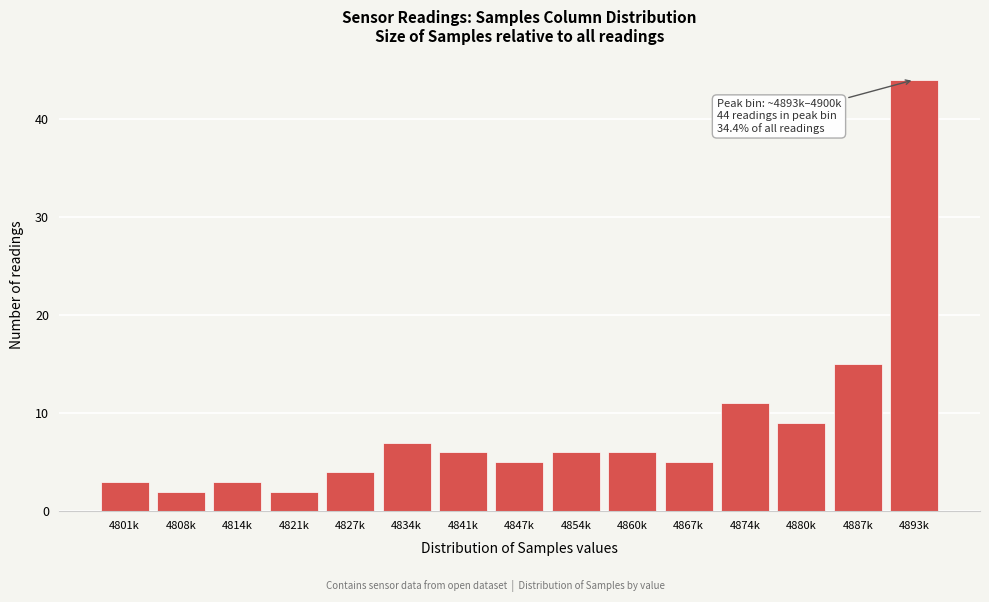

Reading left to right, list all the values displayed in this chart.

3	2	3	2	4	7	6	5	6	6	5	11	9	15	44